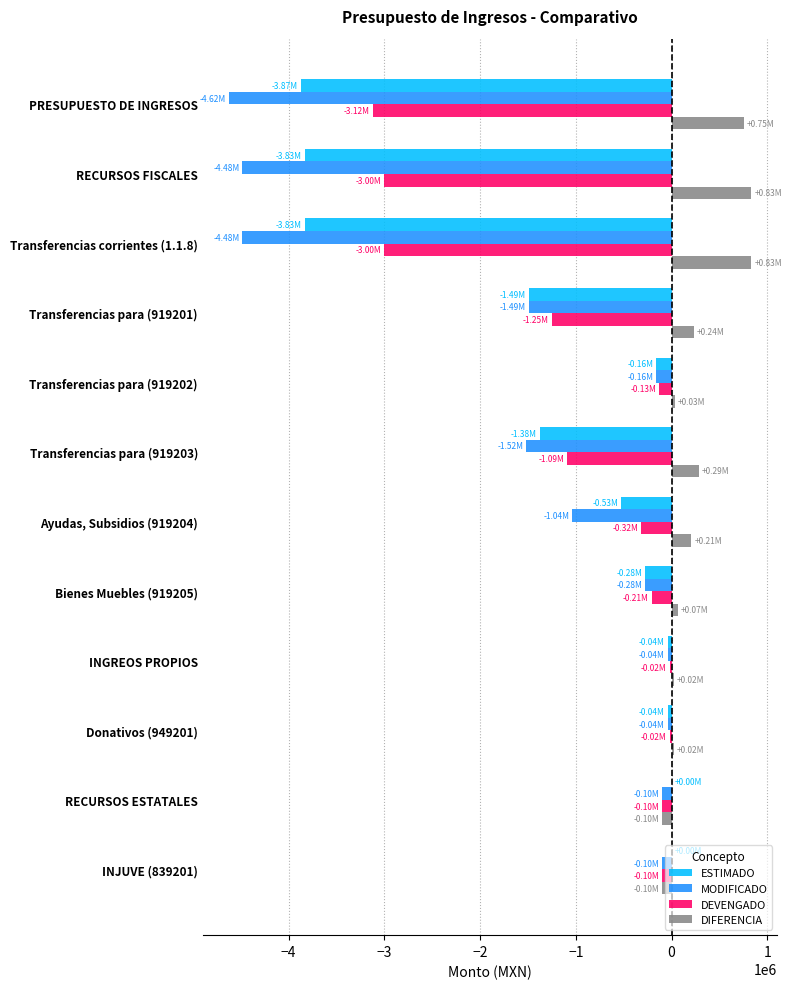

Which series has the largest total across all categories?

DIFERENCIA